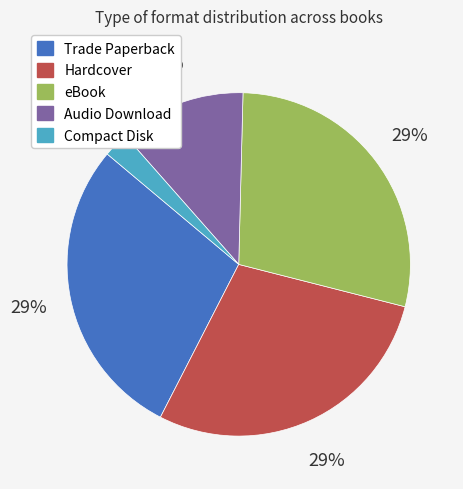

How many slices are in this pie chart?

5